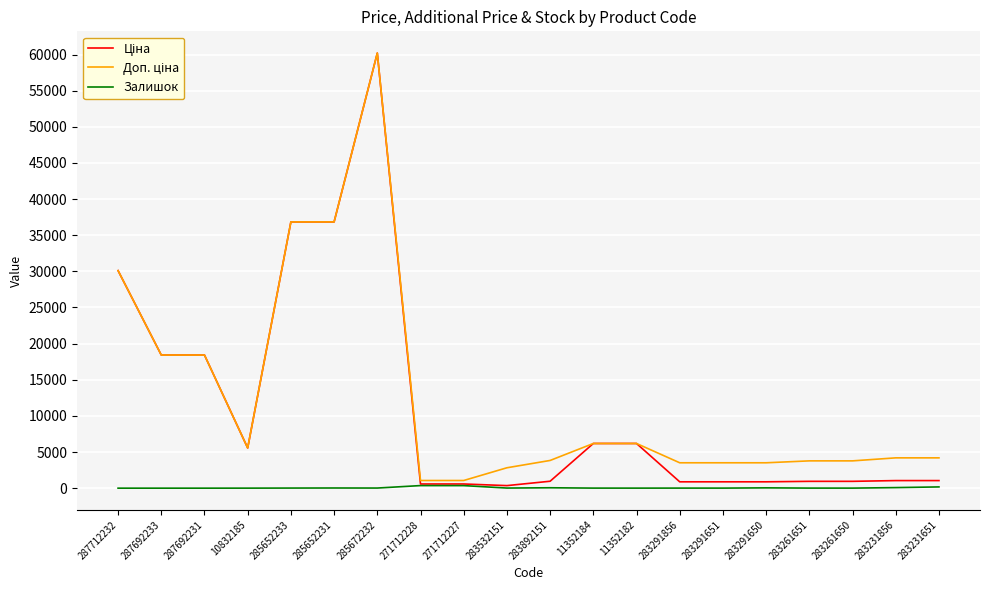

What is the maximum value for Залишок?

357.0